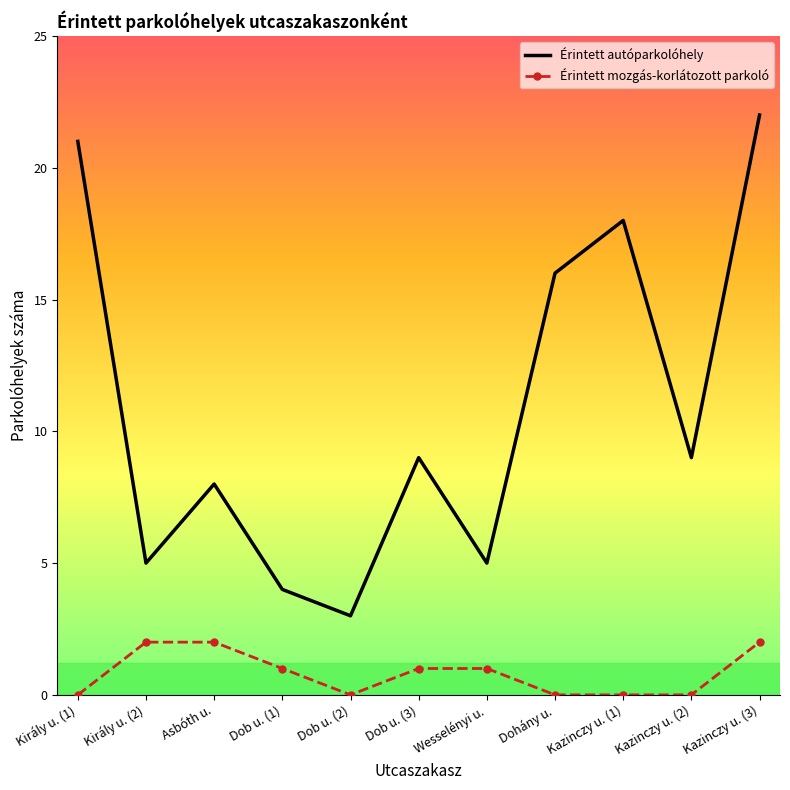

What is the average value of the Érintett mozgás-korlátozott parkoló series?

1